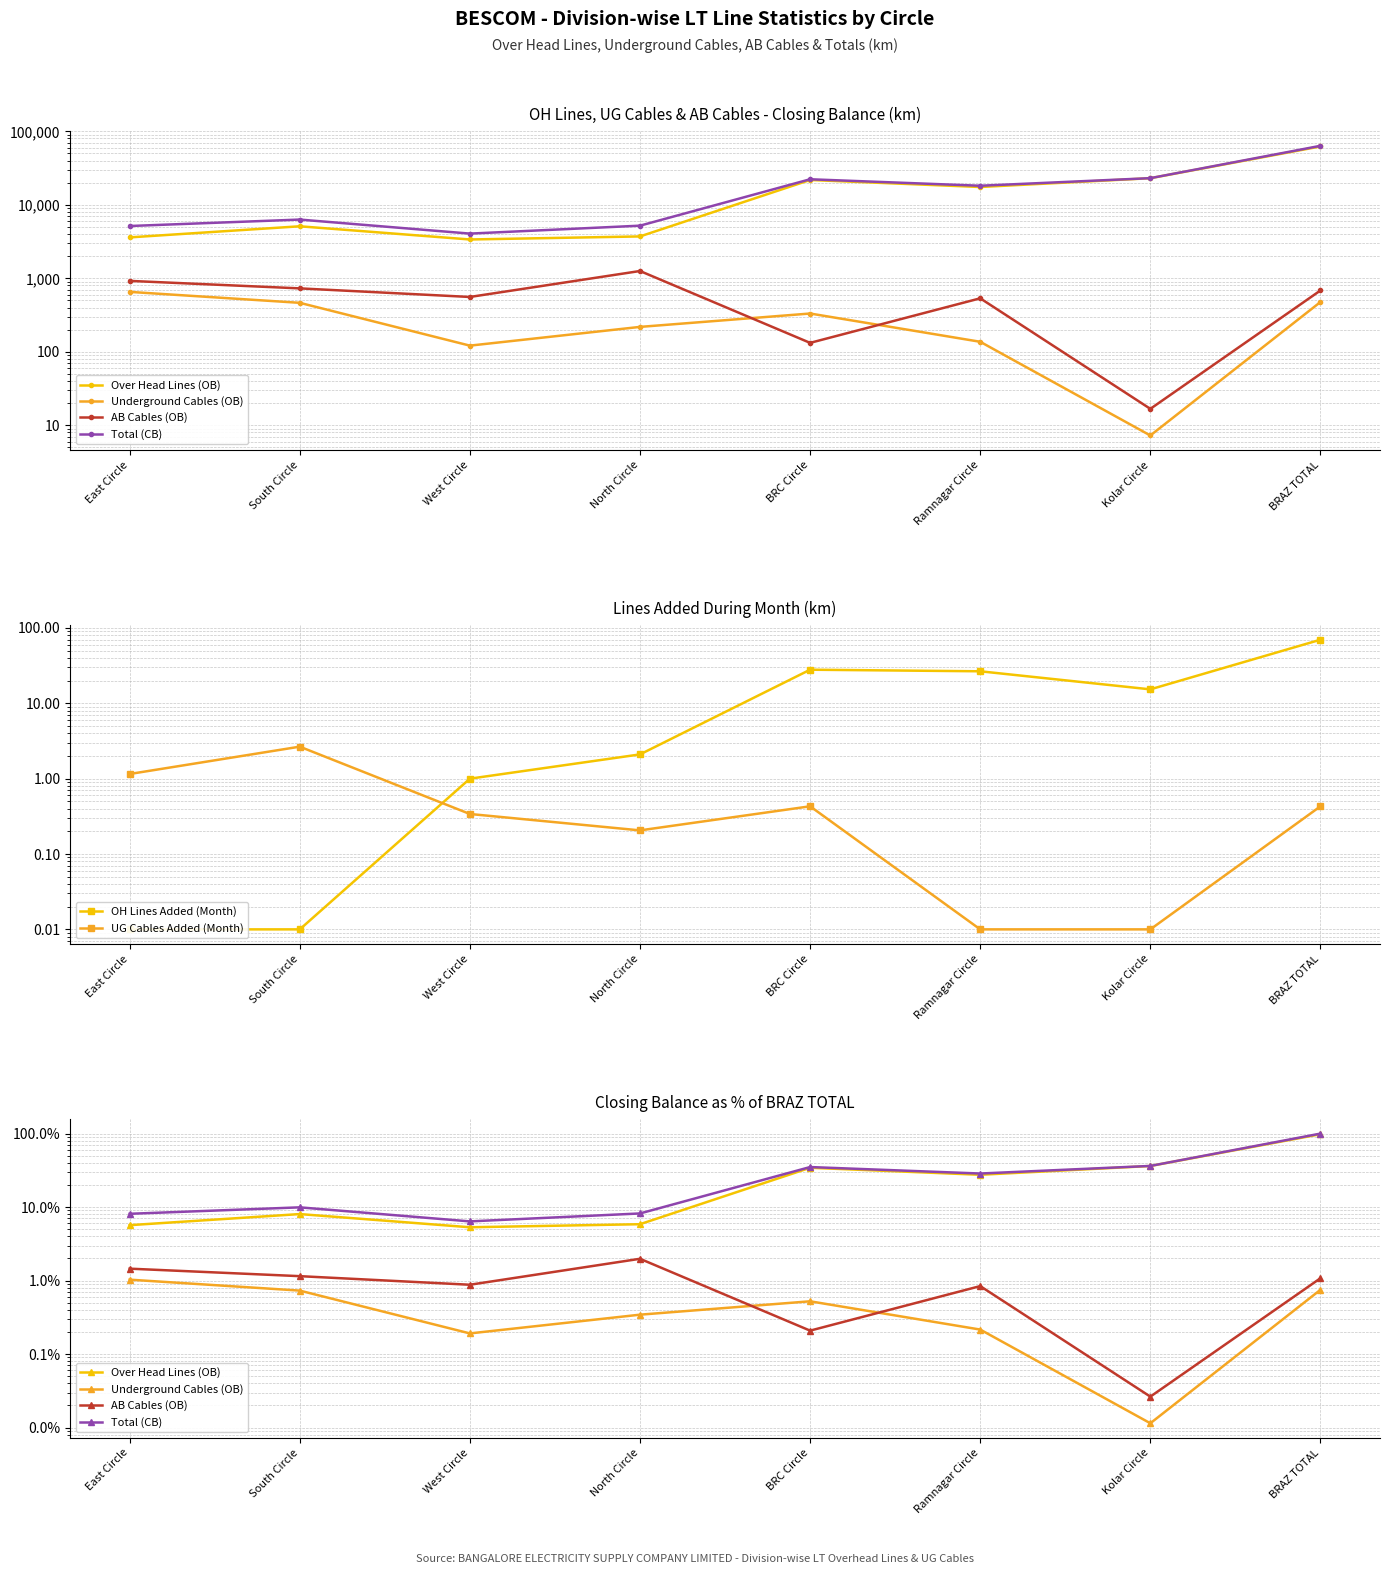

Does the chart have visible grid lines?

Yes